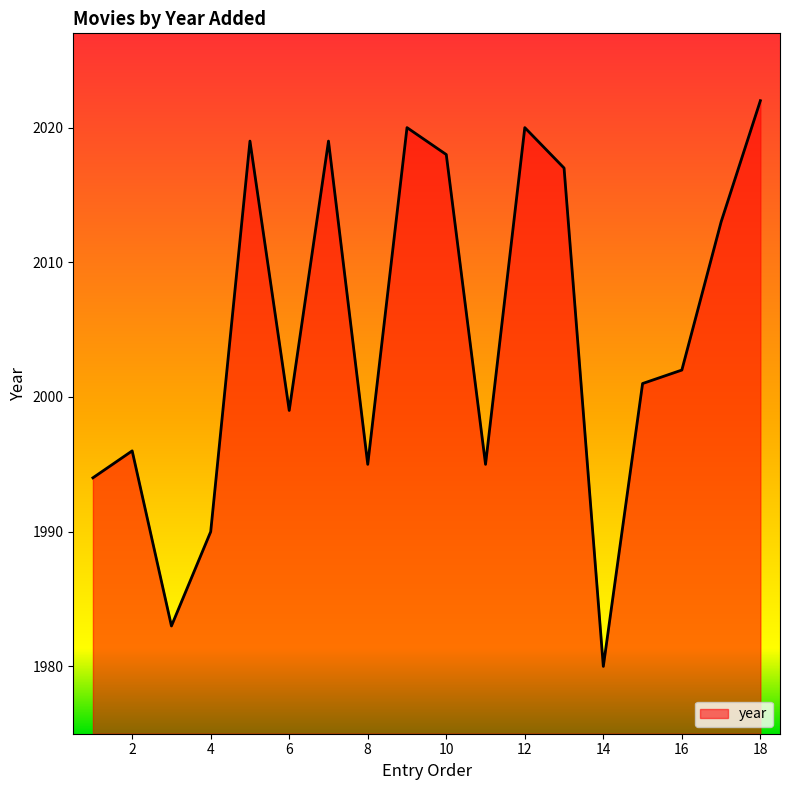

What is the difference between the maximum and minimum values?

42